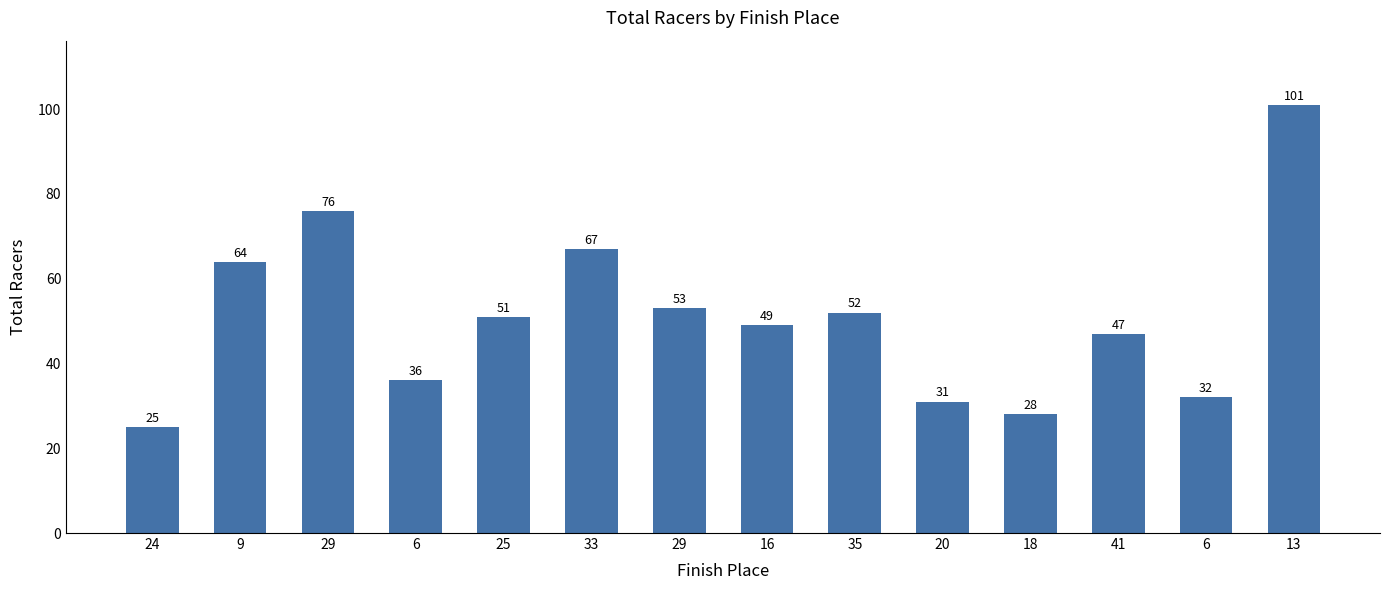

Which has a higher value, 20 or 29?

29